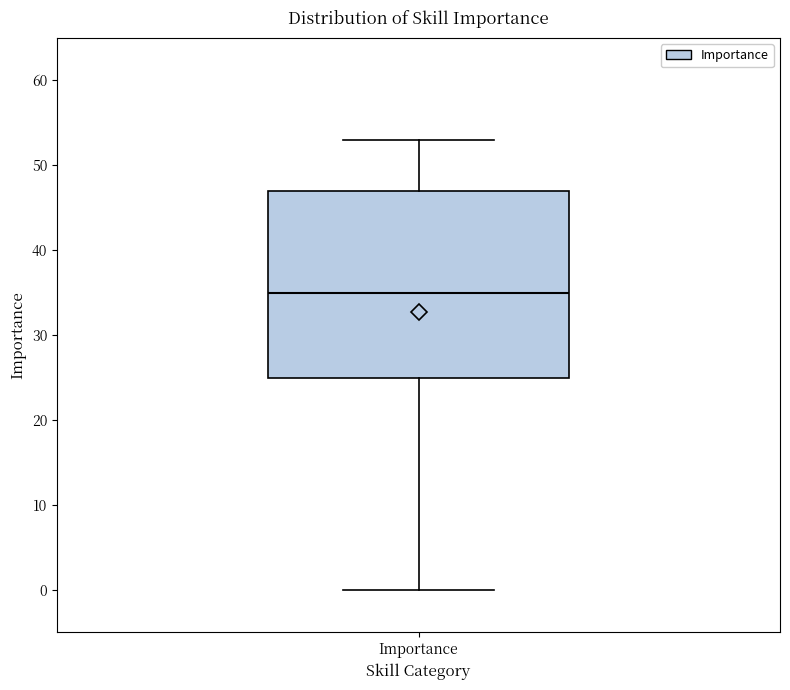

Where is the upper edge of the box for Importance on the y-axis? The values are not printed on the chart, so give them approximately, as read against the axis.

47